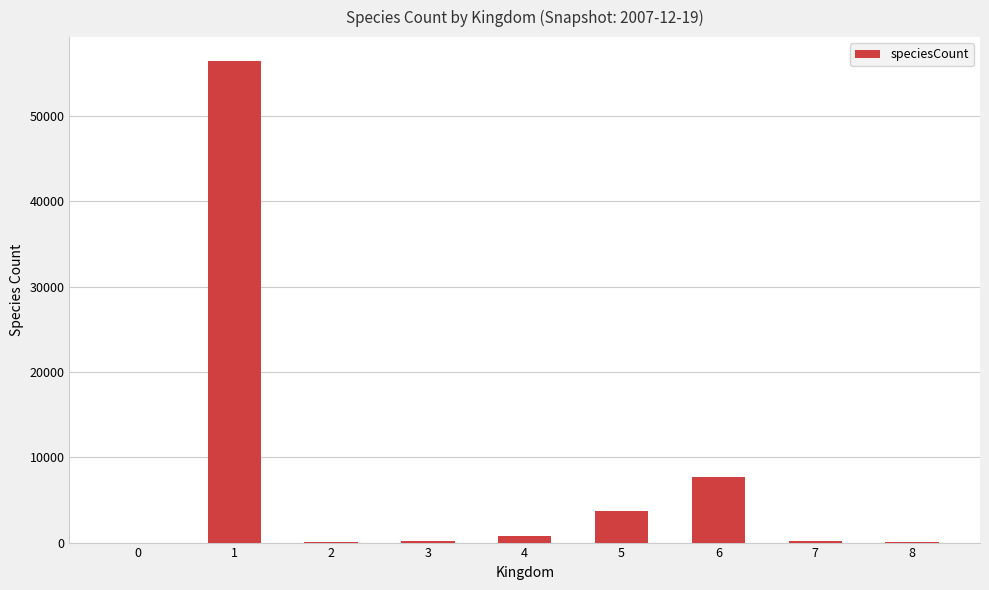

Are the bars horizontal?

No